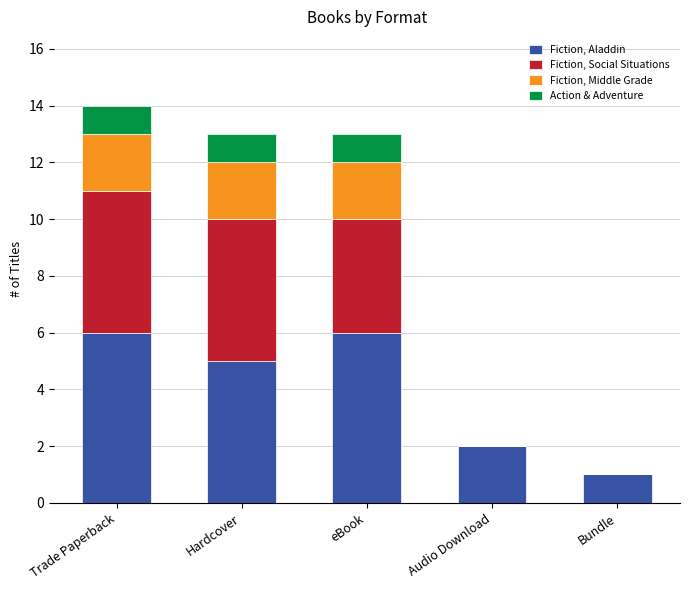

What is the total value across all series at Trade Paperback?

14